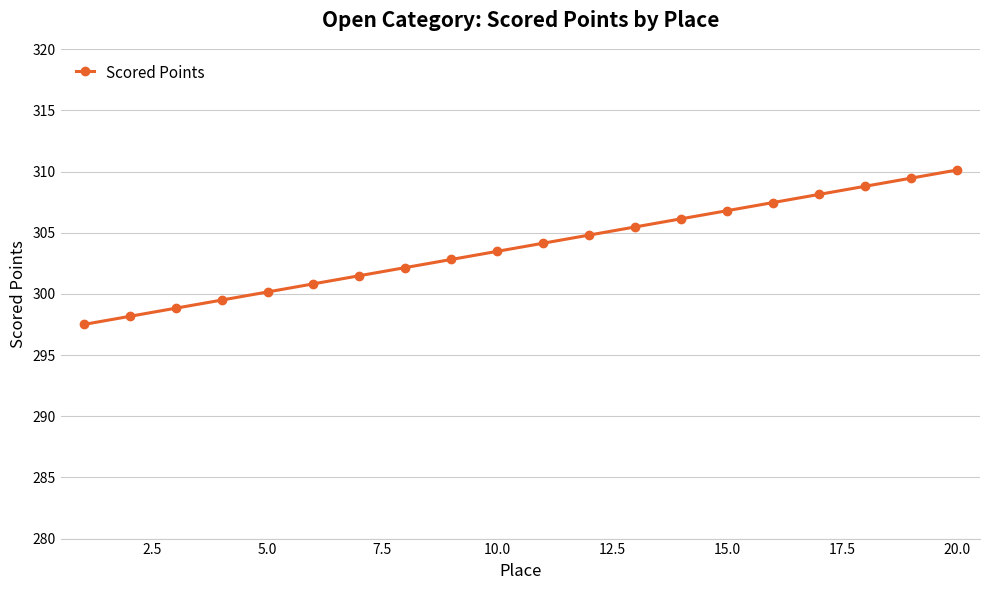

What is the greatest value displayed?

310.1